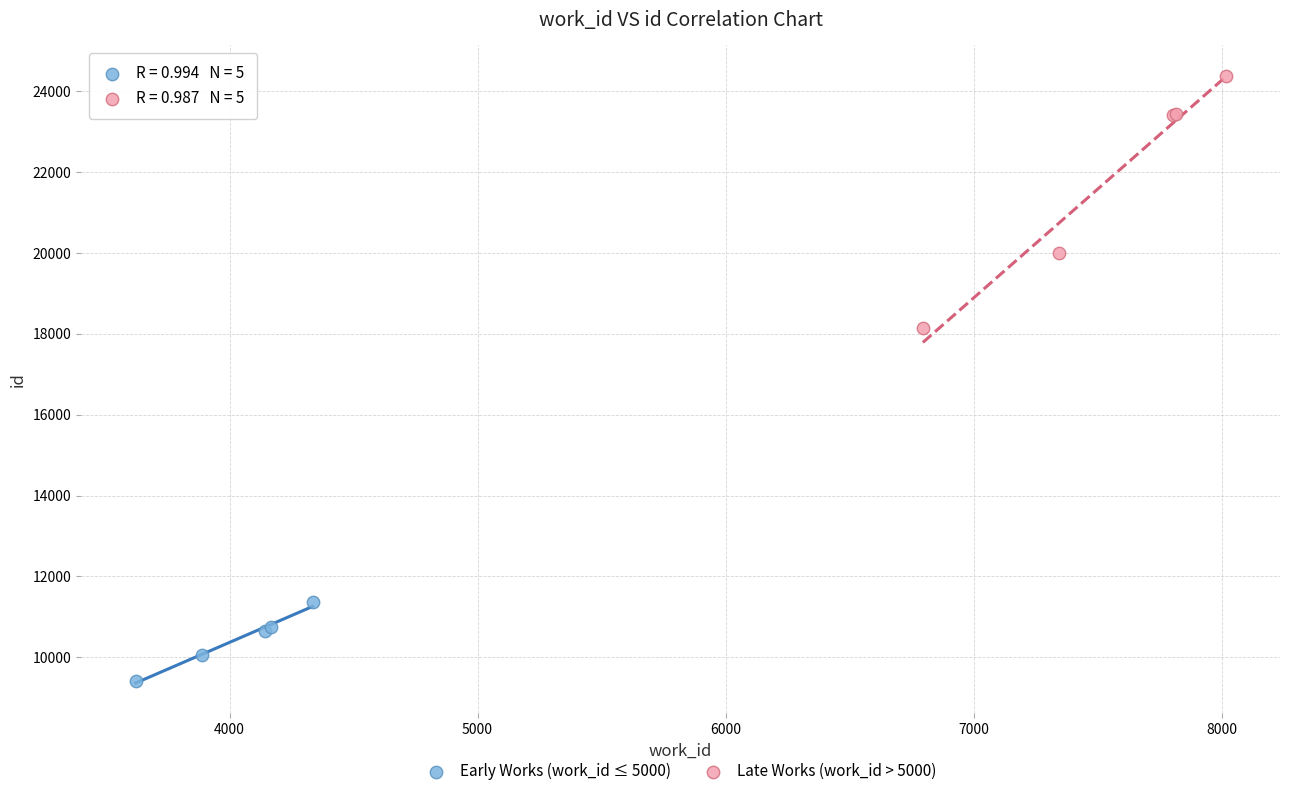

Which series reaches the maximum Y coordinate?

Late Works (work_id > 5000)